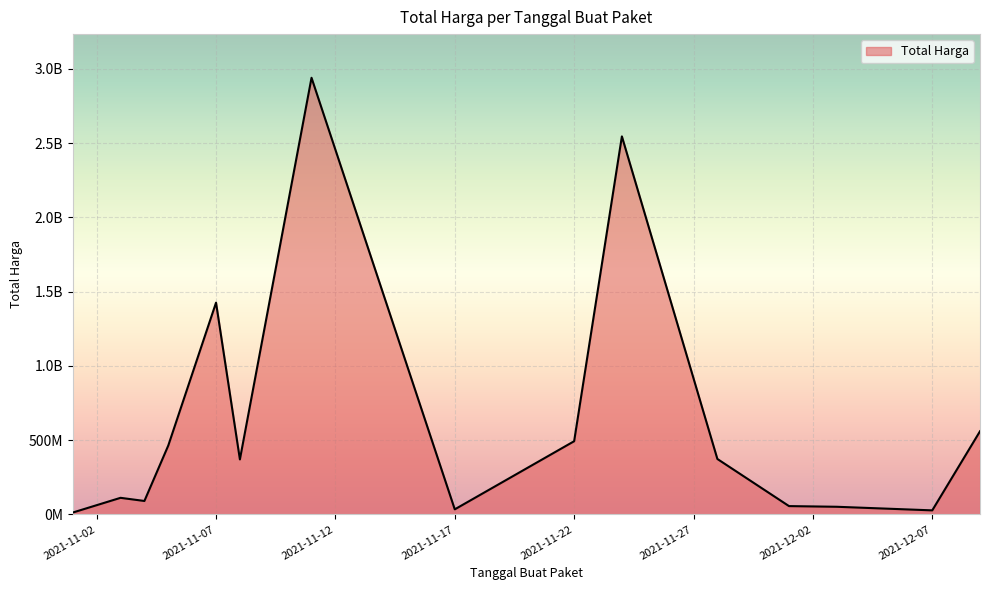

Is this an area chart (filled region under the line)?

Yes